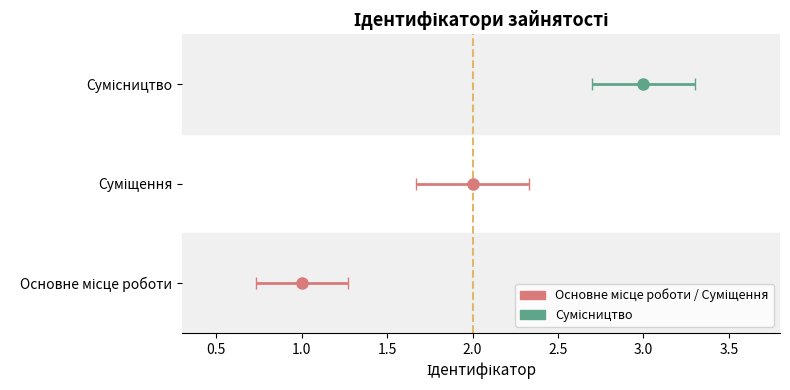

Reading left to right, extract all data points from this chart.

Основне місце роботи=1	Суміщення=2	Сумісництво=3